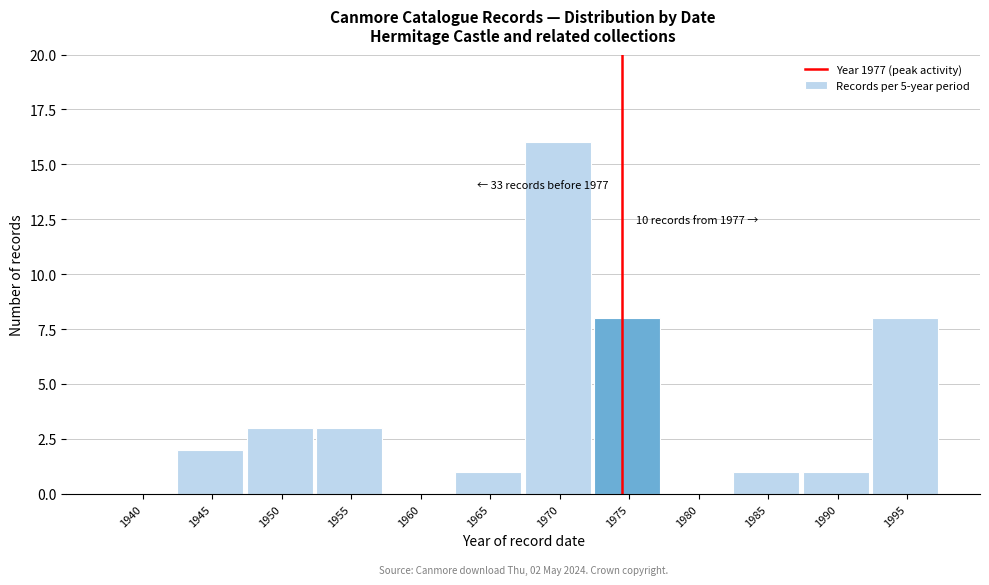

Reading right to left, transcribe all the data shown in this chart.

1995=8	1990=1	1985=1	1980=0	1975=8	1970=16	1965=1	1960=0	1955=3	1950=3	1945=2	1940=0